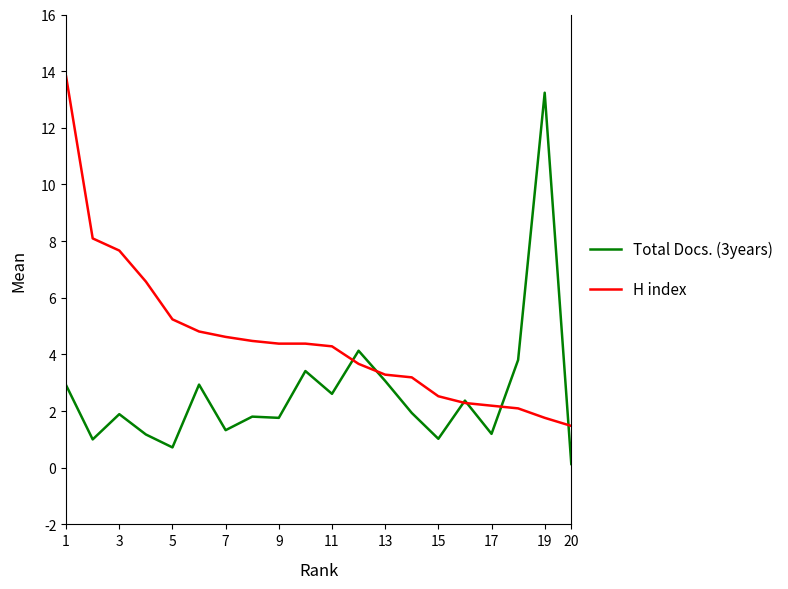

Which series has the largest total across all categories?

H index